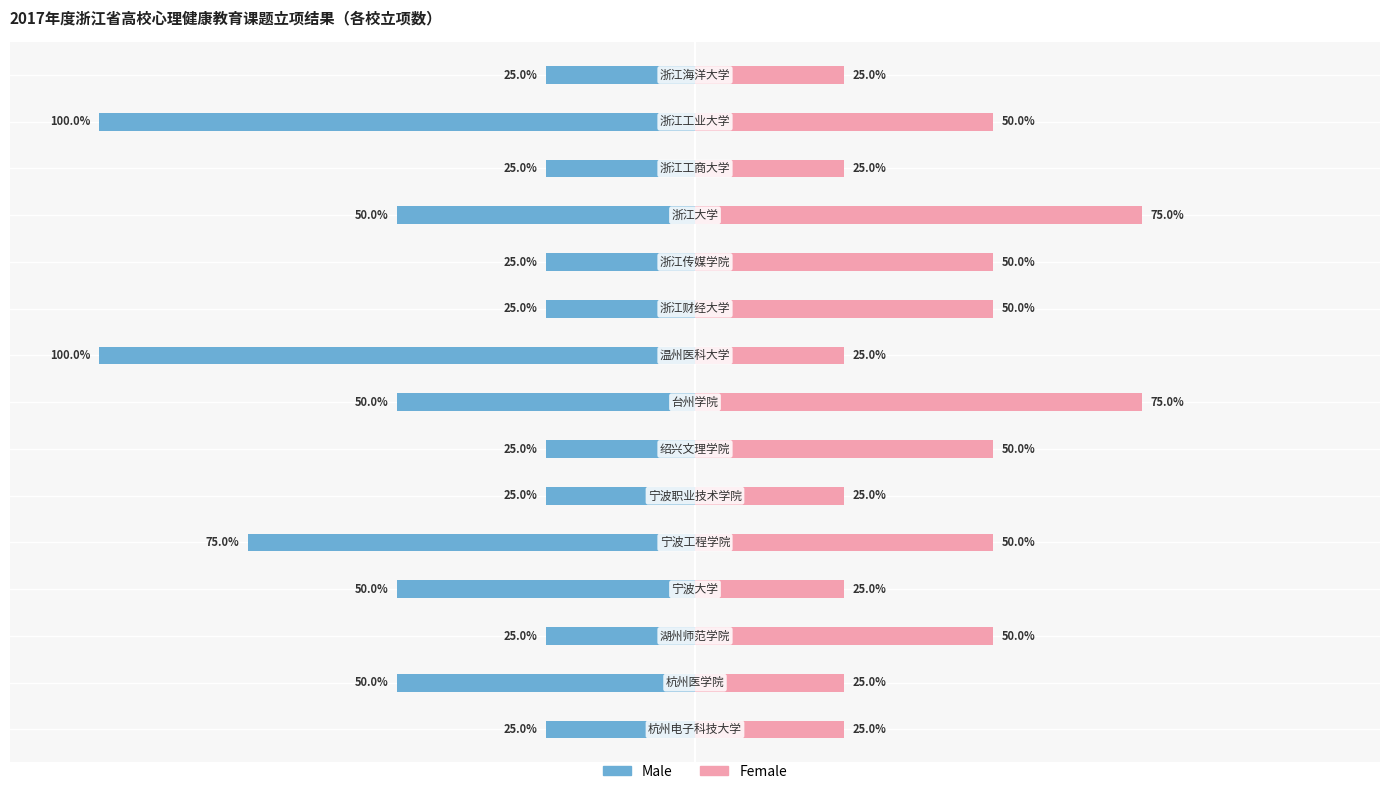

Which series changed the most between 7 and 9?

Male